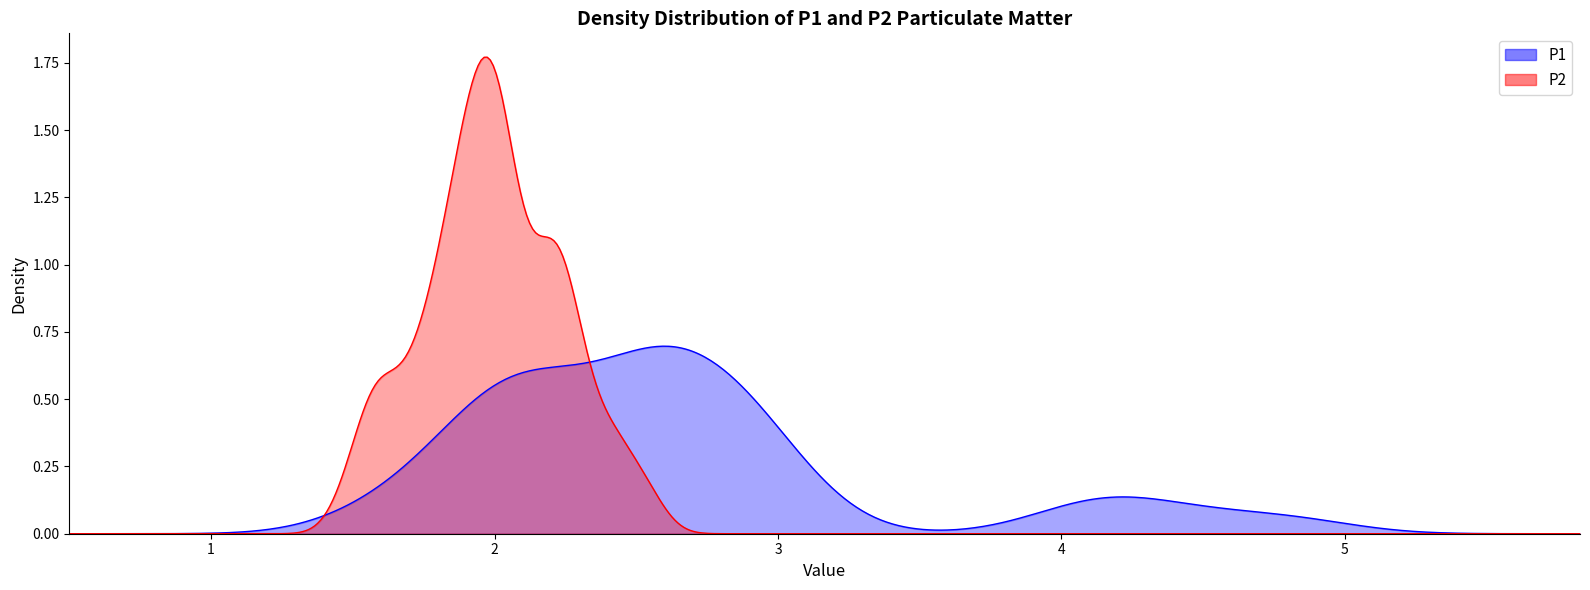

What is the smallest value displayed?

1.5